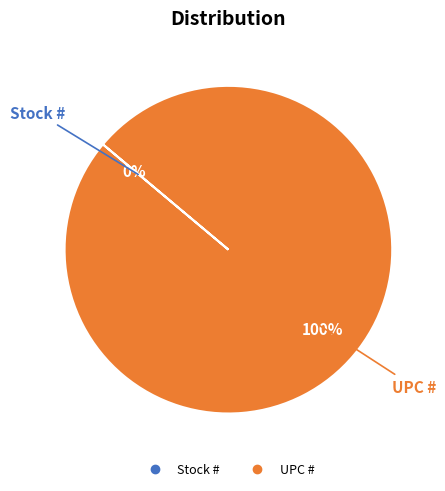

To the nearest percent, what portion does UPC # represent?

100%